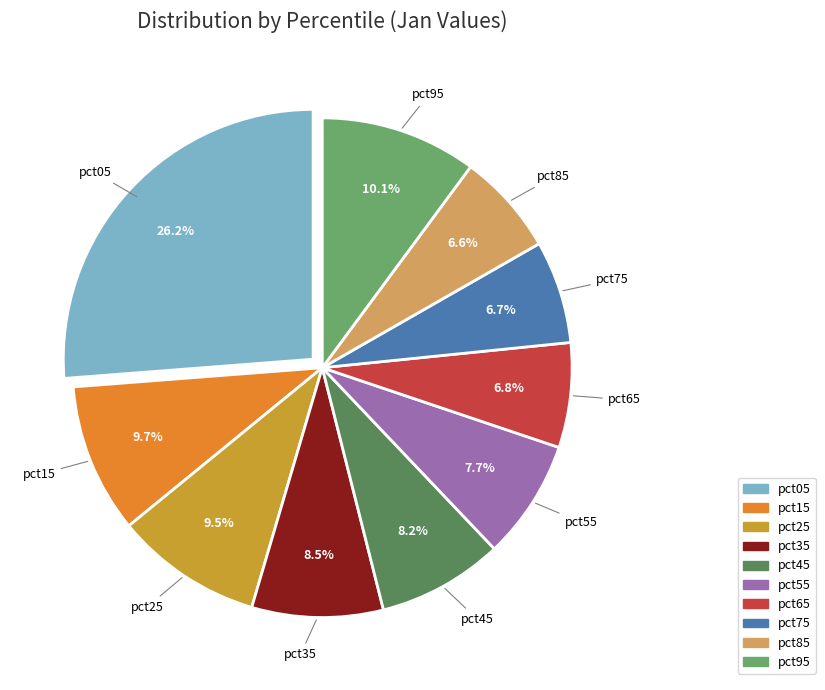

How much of the chart is everything except pct35?

91.5%